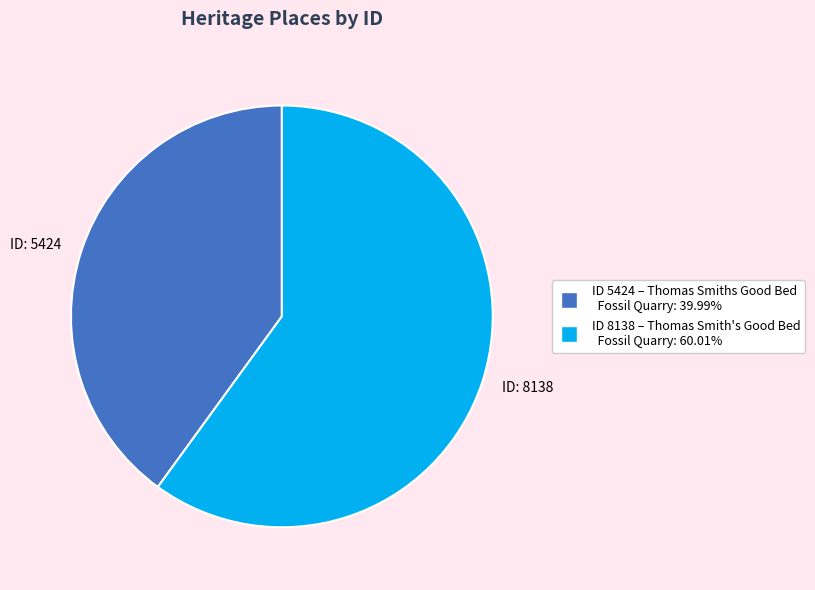

Which category has the smallest portion of the pie?

ID: 5424